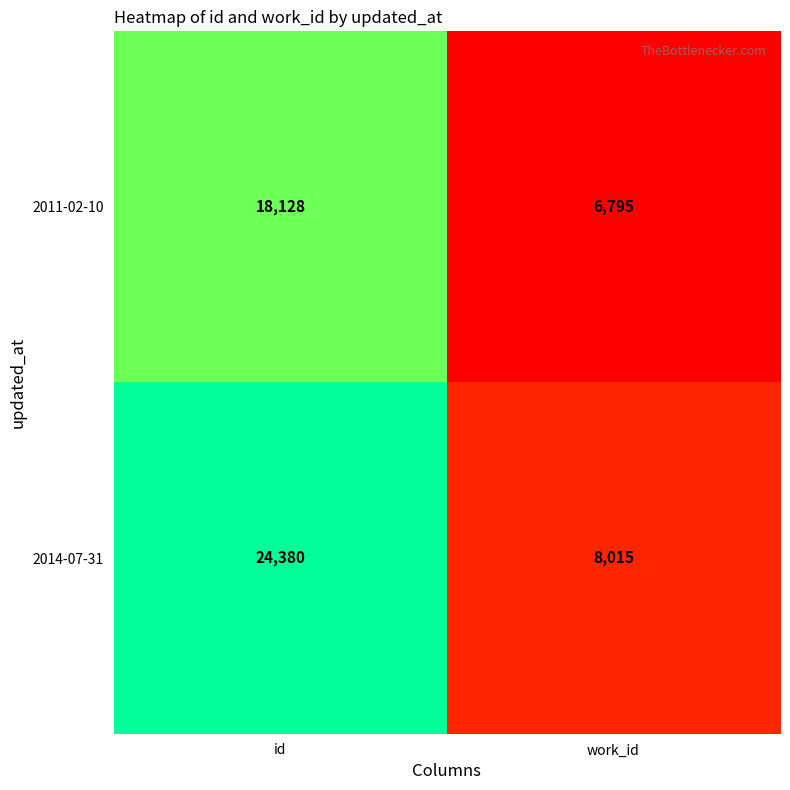

What is the difference between the maximum and minimum values in the 2011-02-10 series?

11333